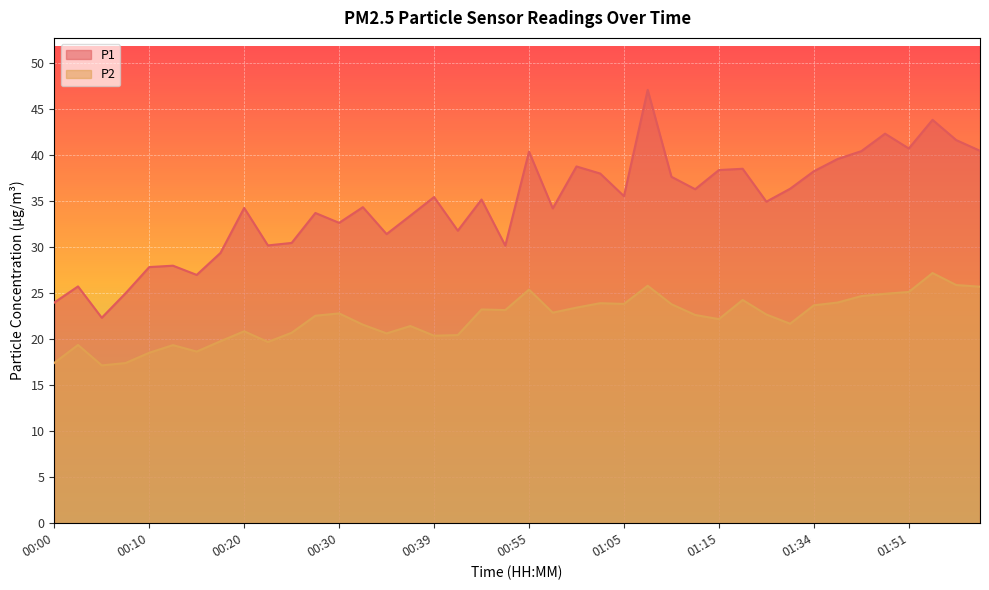

At which label is P2 closest to 22?

01:15